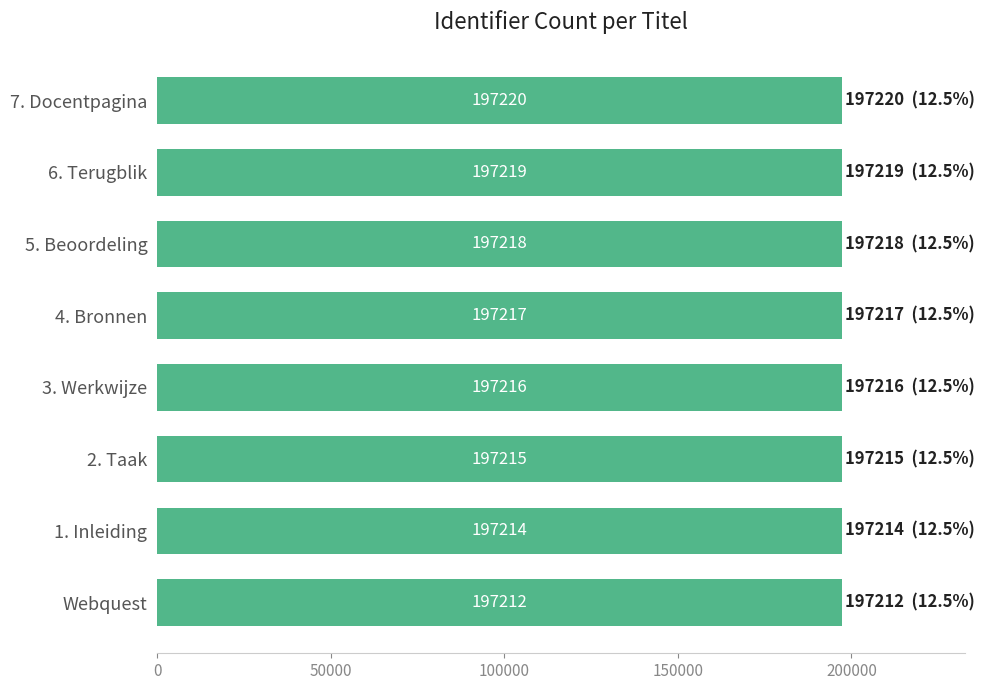

What is the label of the 5th bar from the bottom?

4. Bronnen